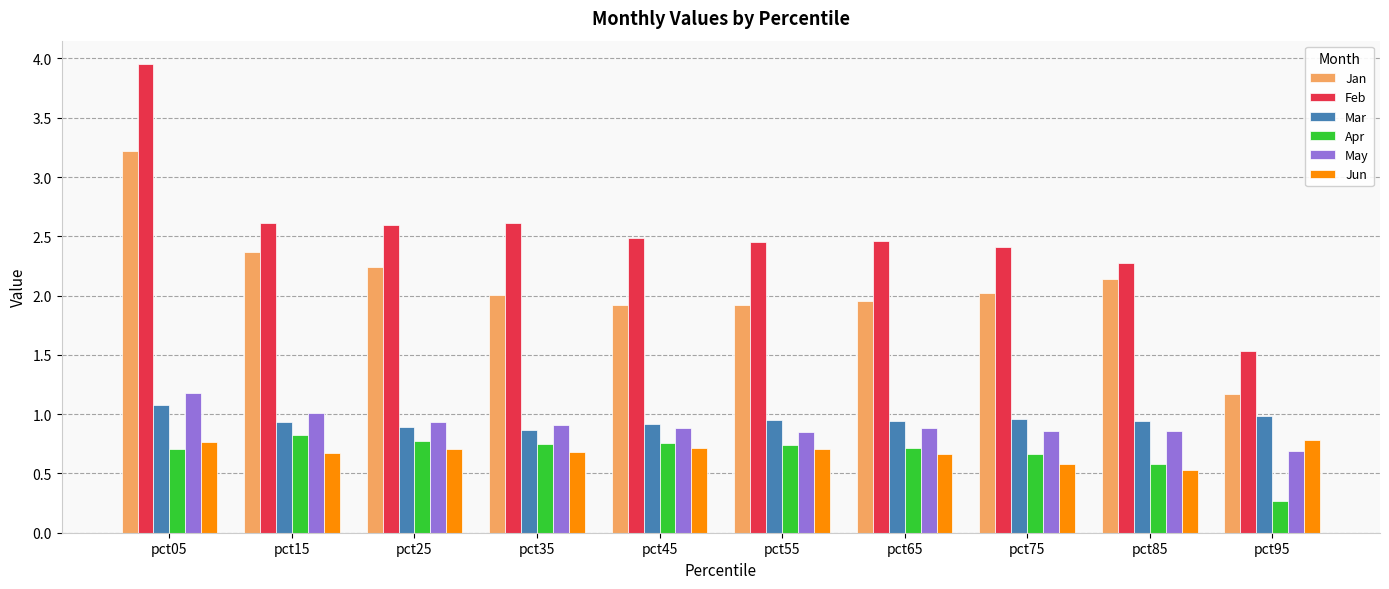

What is the total value across all series at pct75?

7.5